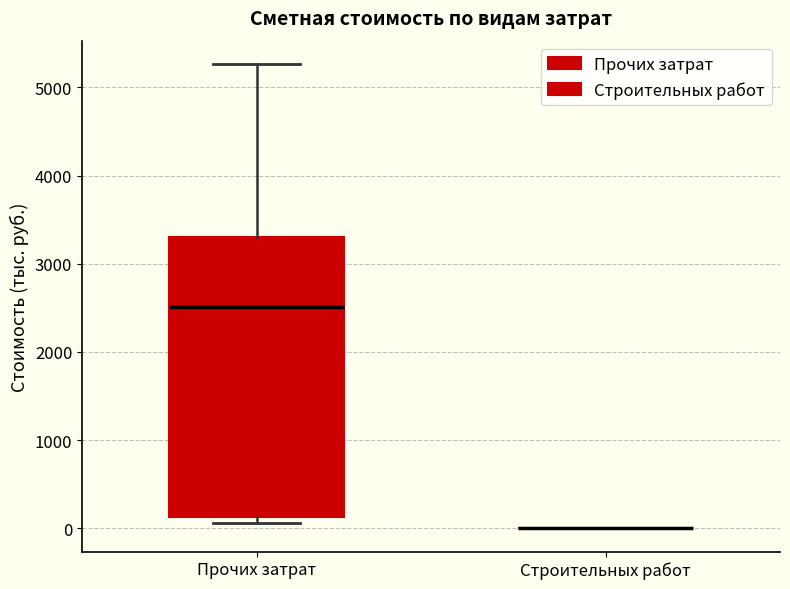

Reading left to right, transcribe this box plot: for each box, give where its median line is, the range the box spans, and where its two whiskers end, as read against the y-axis. The values are not printed on the chart, so give them approximately, as read against the axis.

Прочих затрат: median 2500, box 100 to 3300, whiskers 100 (just below the box's lower edge) to 5300
Строительных работ: box collapsed to a line at 0, whiskers 0 to 0